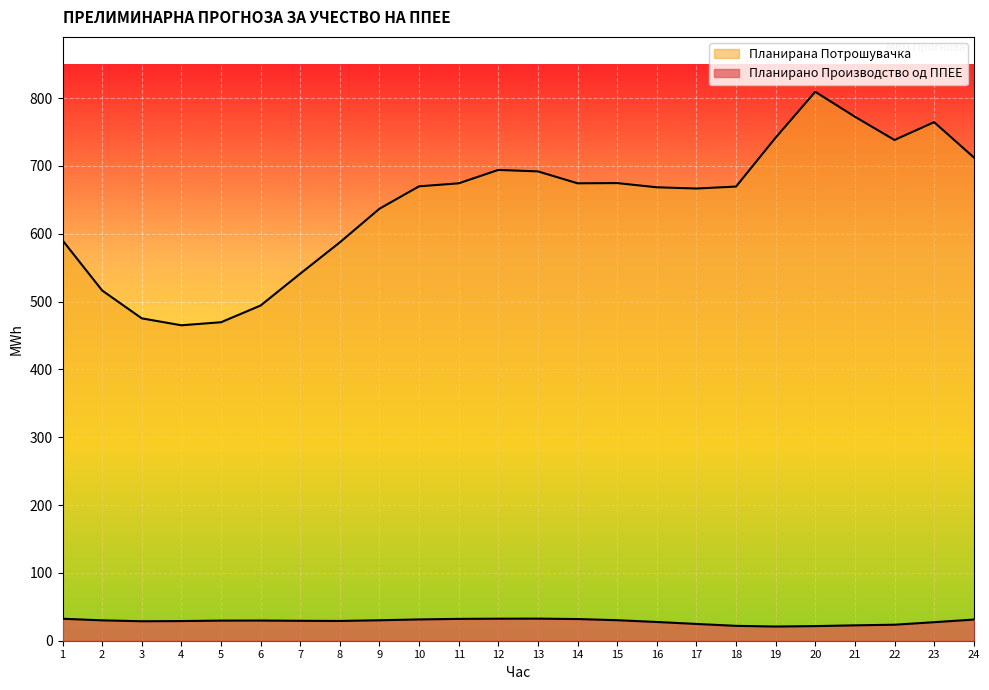

What is the value of the Планирано Производство од ППЕЕ point at the 23rd from the left?

27.3